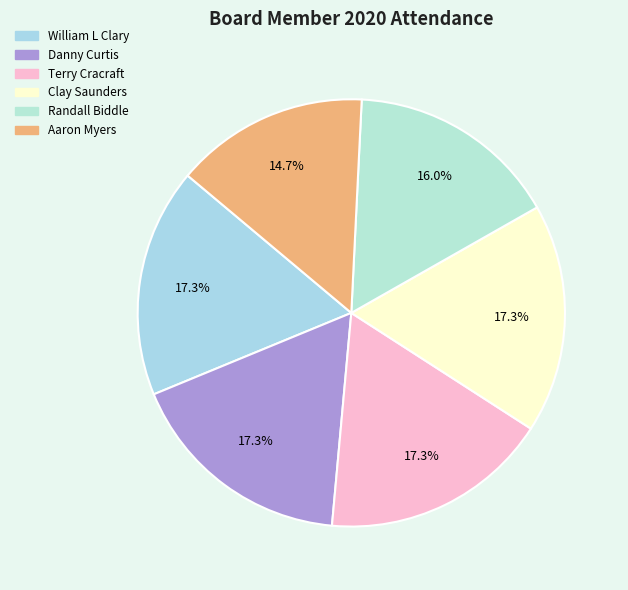

Which category has the biggest portion of the pie?

William L Clary